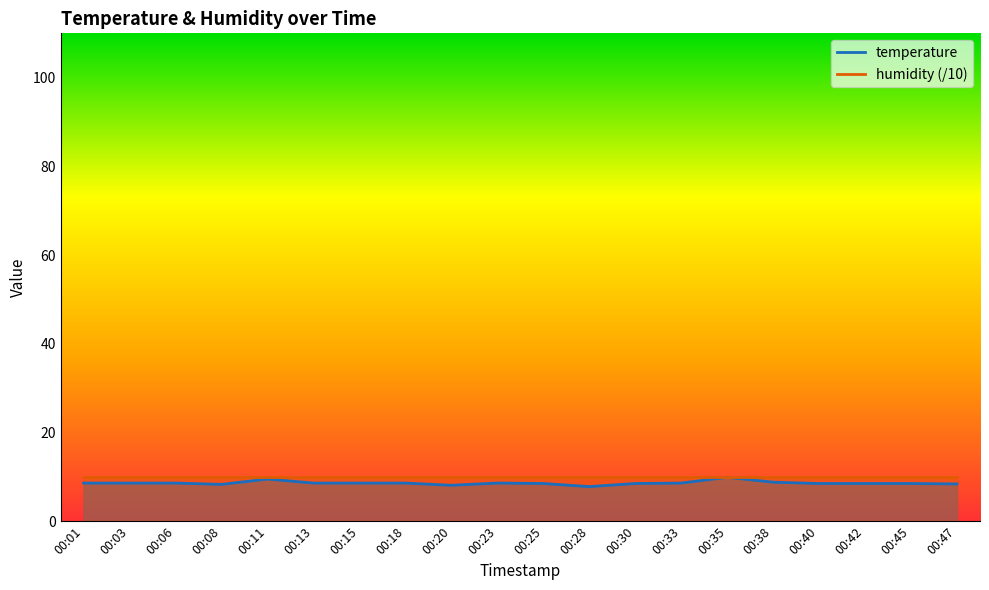

At which label is the value closest to 8?

00:20